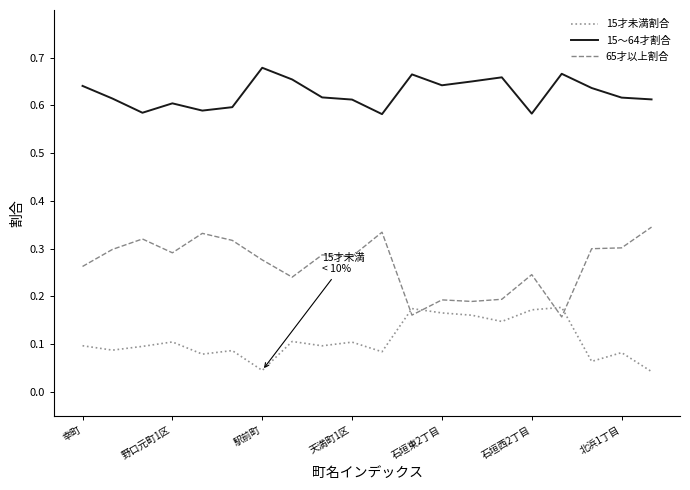

Rank the series by their maximum value, from lowest to highest.

15才未満割合, 65才以上割合, 15～64才割合